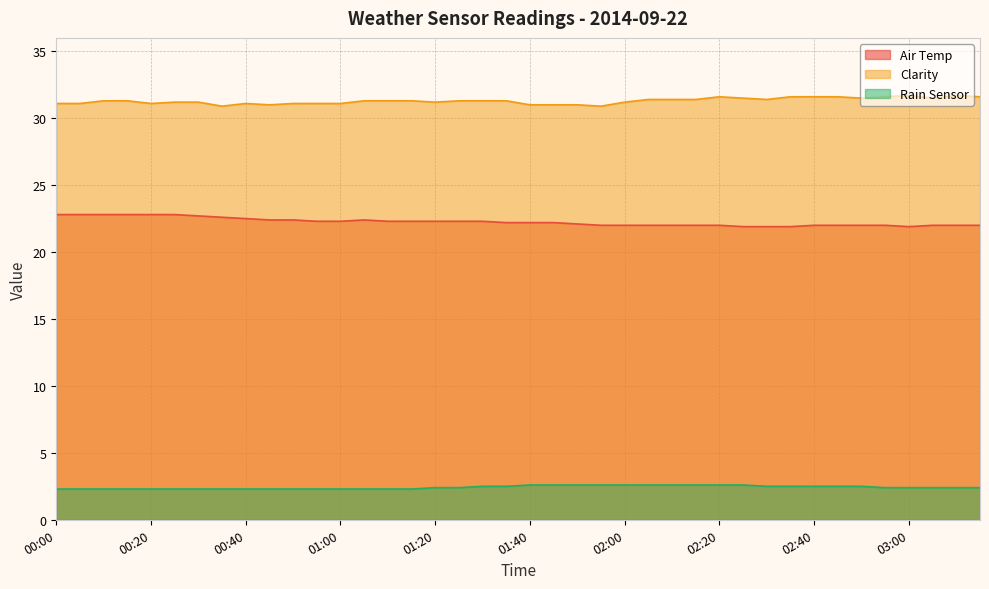

At which category does Clarity reach its first local valley?

00:20